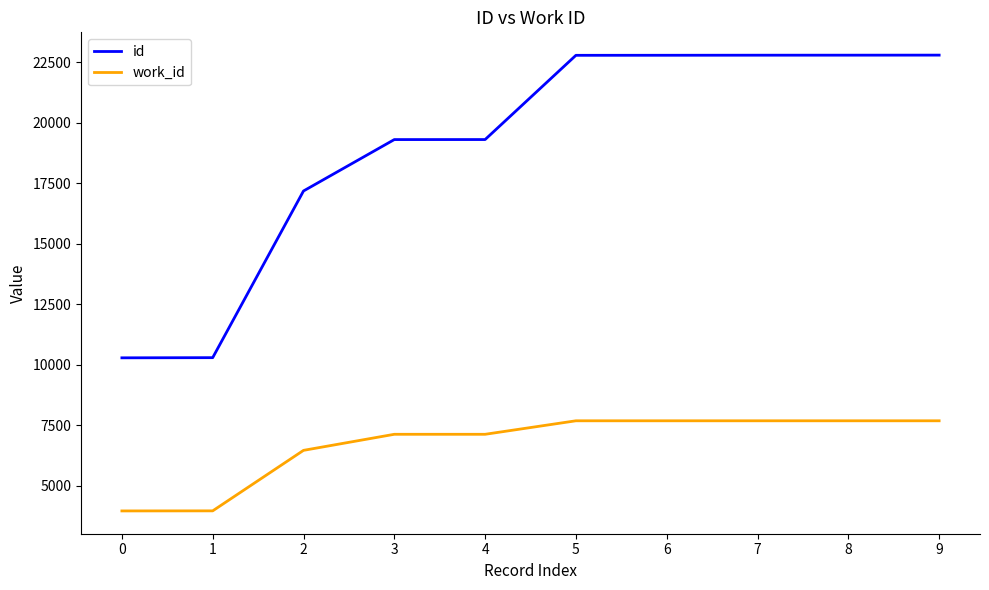

What is the difference between the second highest and second lowest values in the id series?

12504